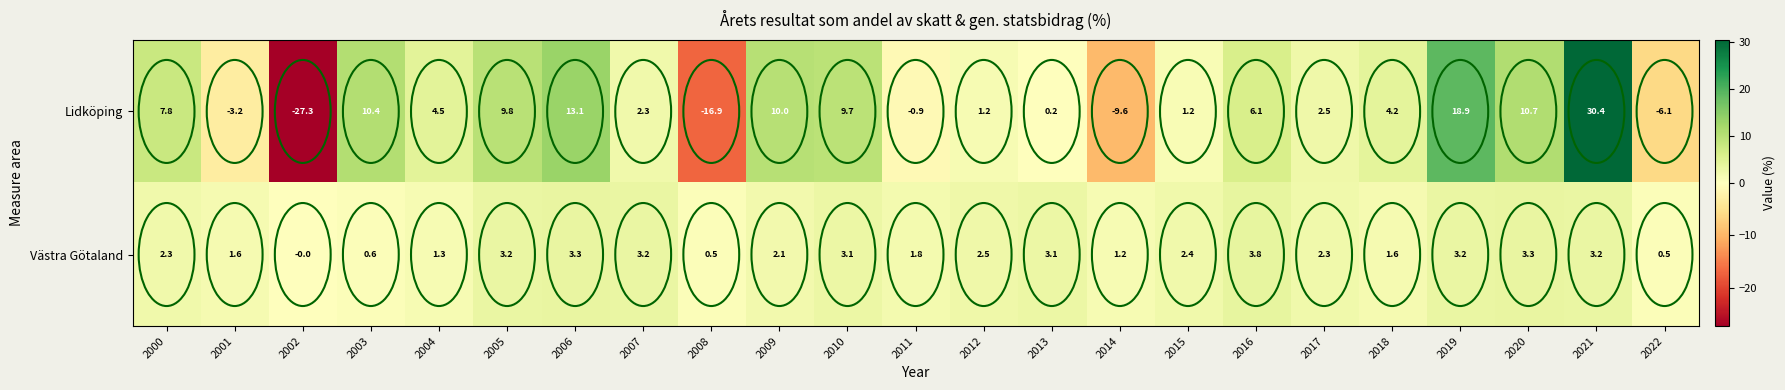

What is the difference between the maximum and minimum values in the Västra Götaland series?

3.8